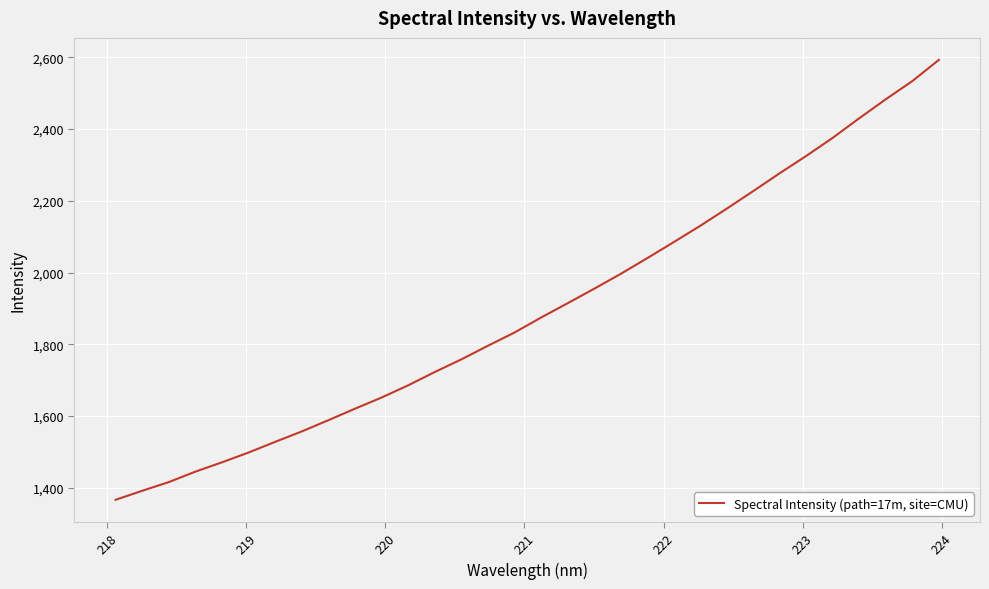

What is the maximum value shown in the chart?

2593.1